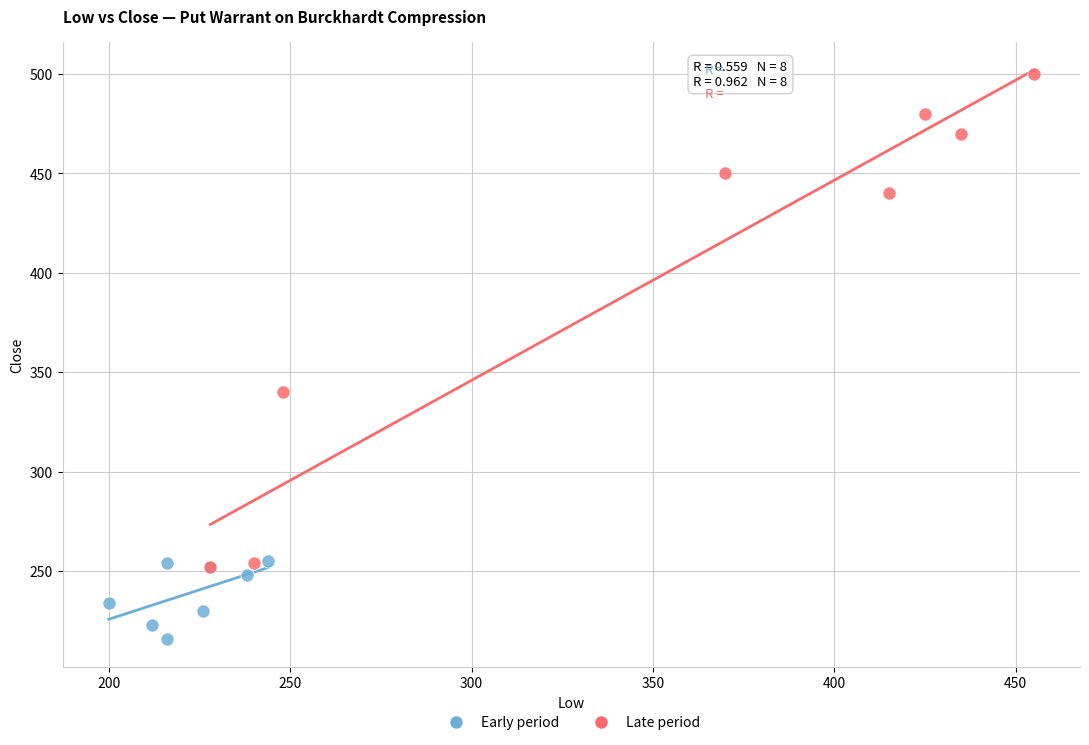

Which series reaches the maximum Y coordinate?

Late period